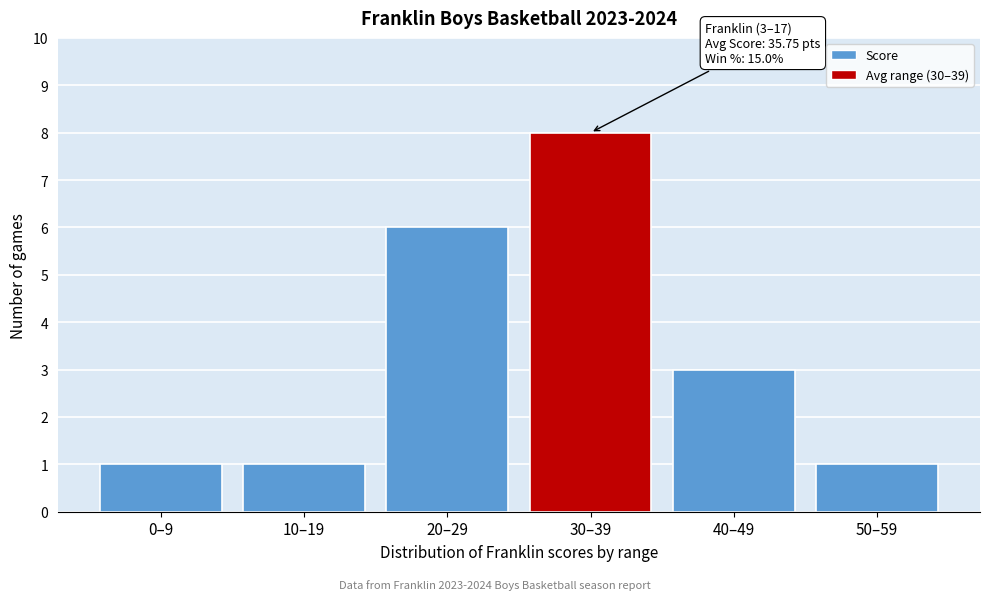

Reading right to left, what are all the values shown in this chart?

50–59=1	40–49=3	30–39=8	20–29=6	10–19=1	0–9=1